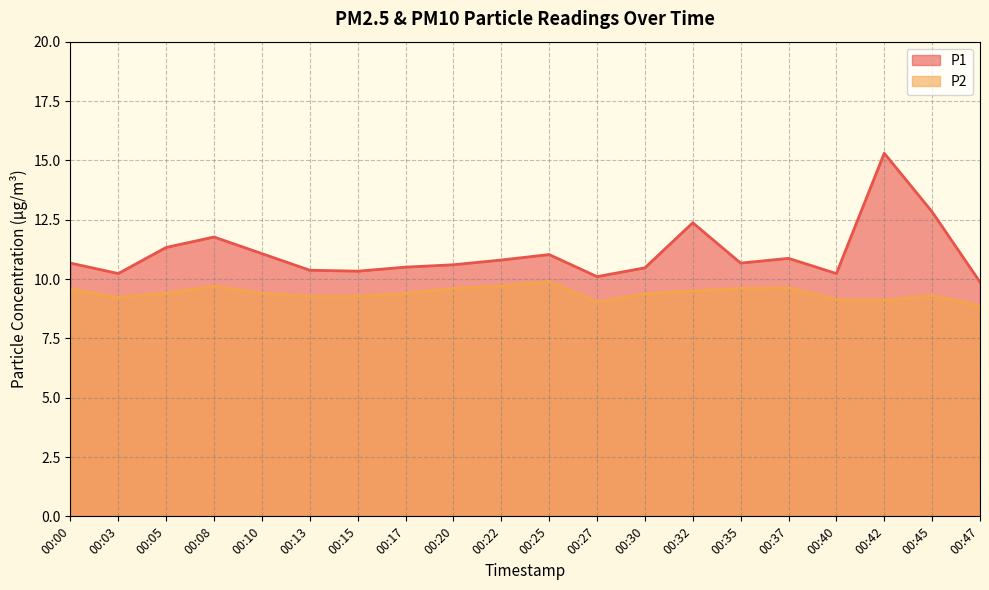

What is the difference between the highest and lowest values at 00:47?

1.0